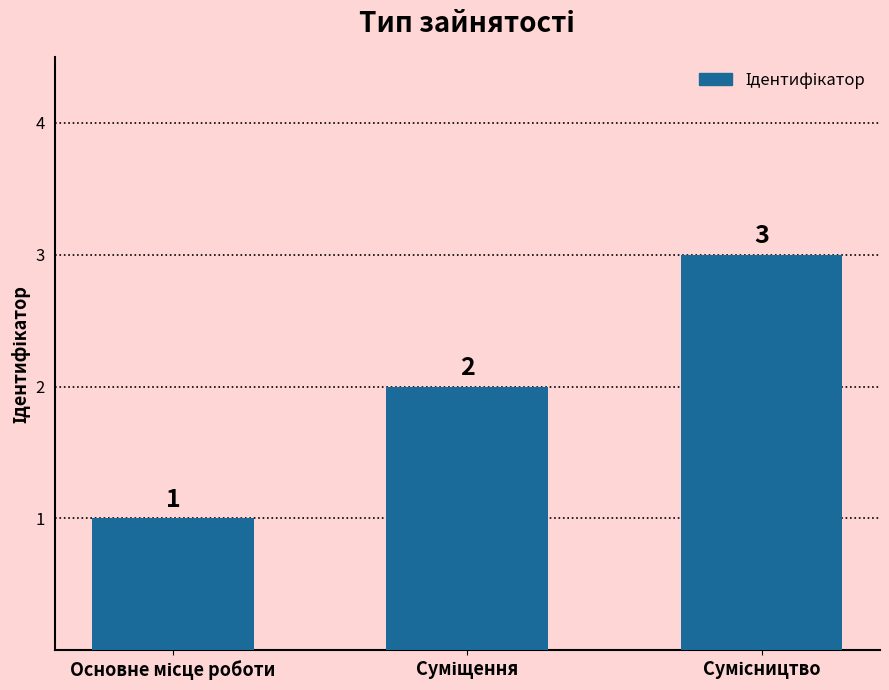

Are the bars grouped side by side (vs. stacked)?

No